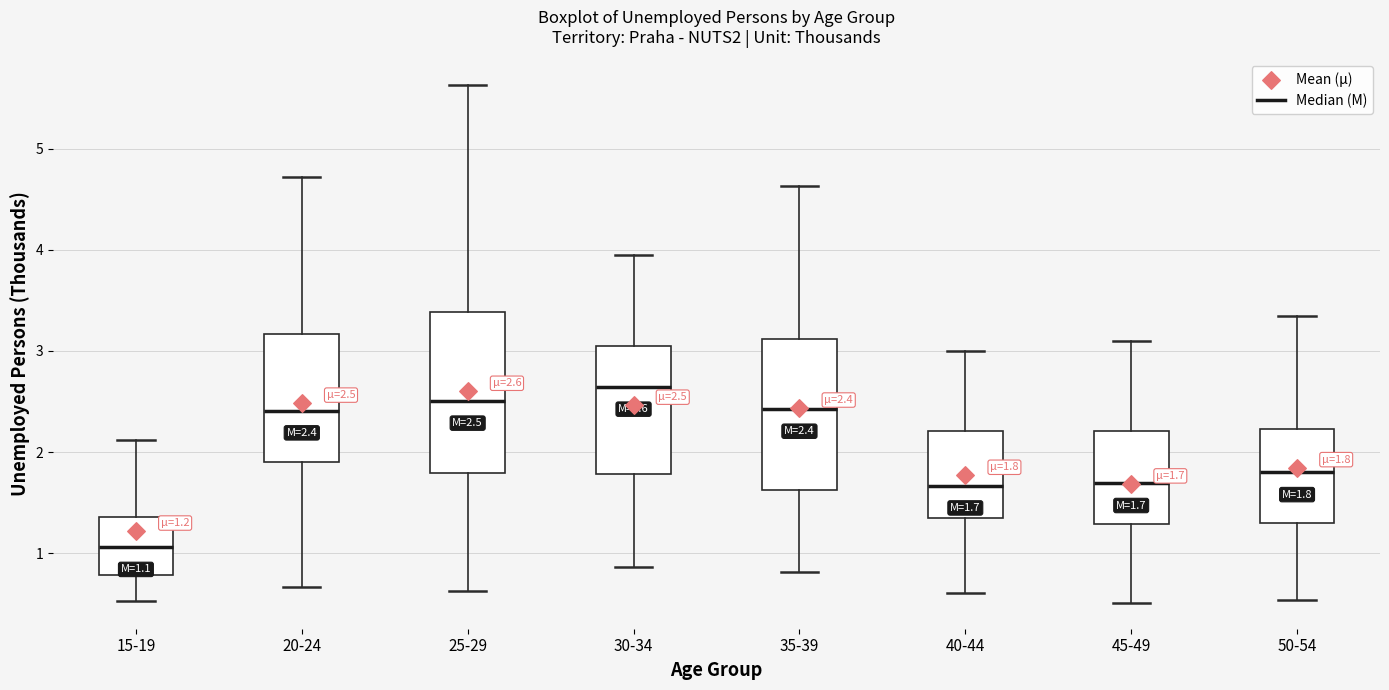

Which box's median line is the highest?

30-34